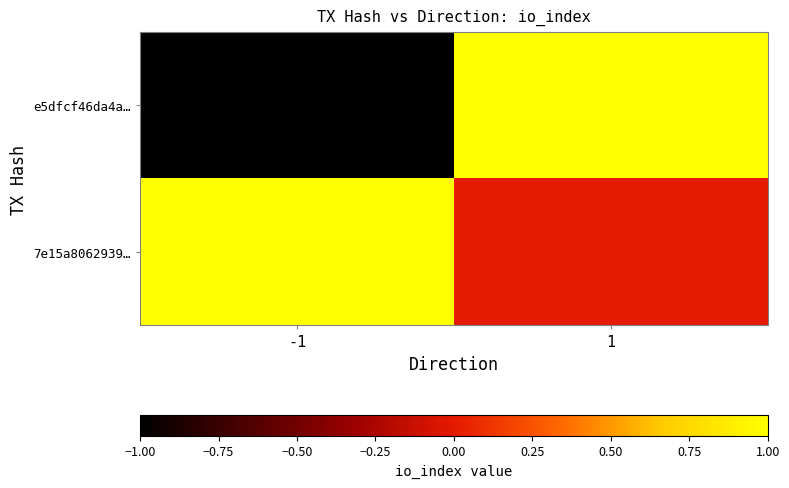

What is the spread (max minus min) of values at 1?

1